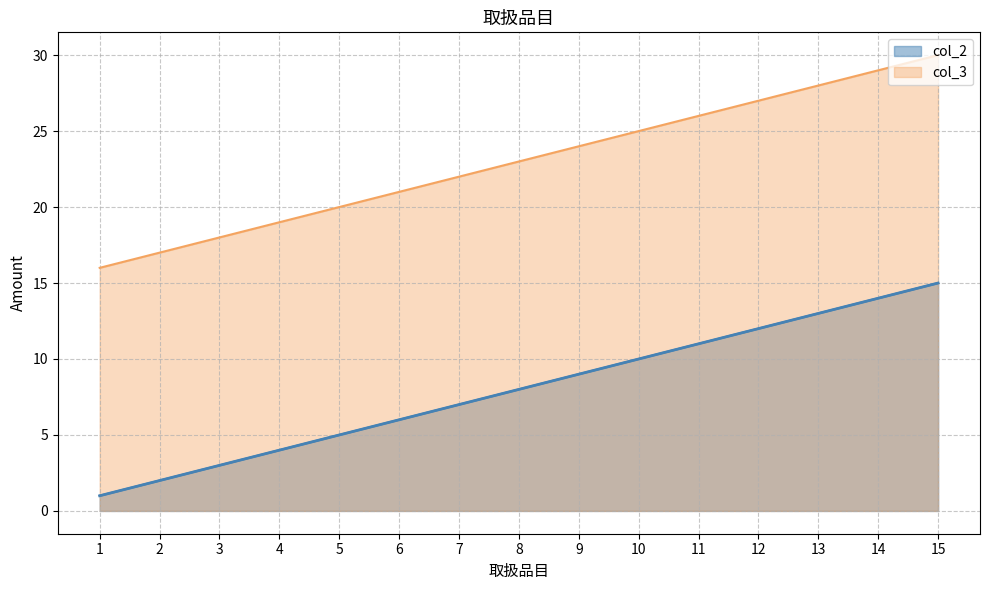

Which has a higher value, 1 or 13?

13